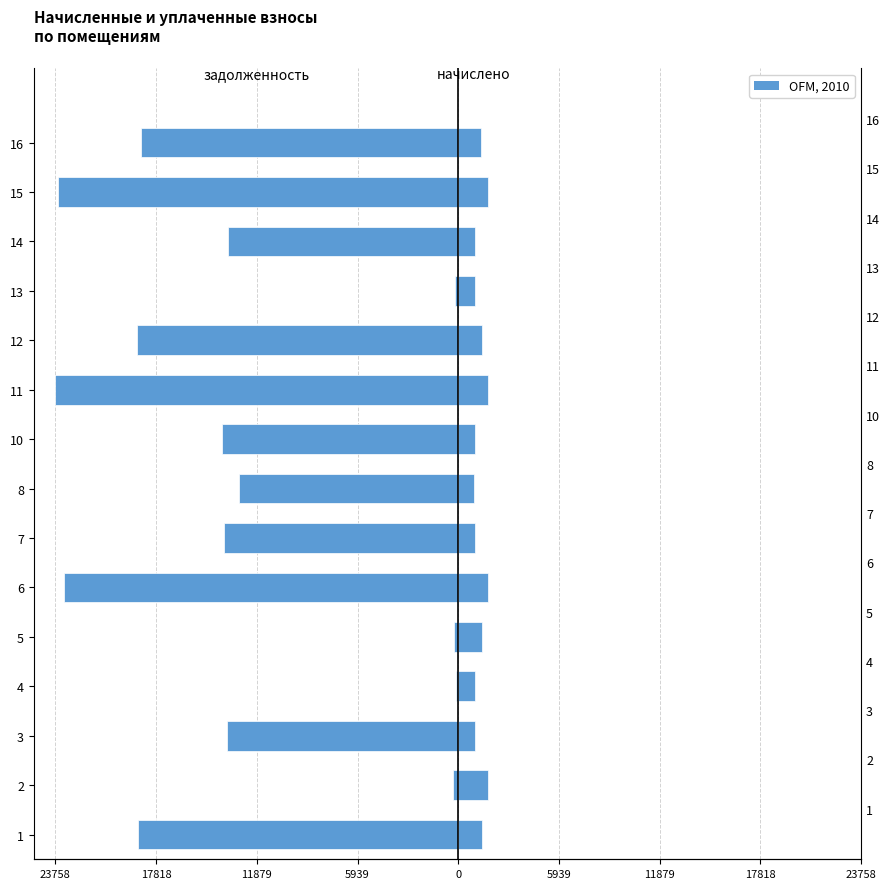

Does the chart contain any negative values?

Yes